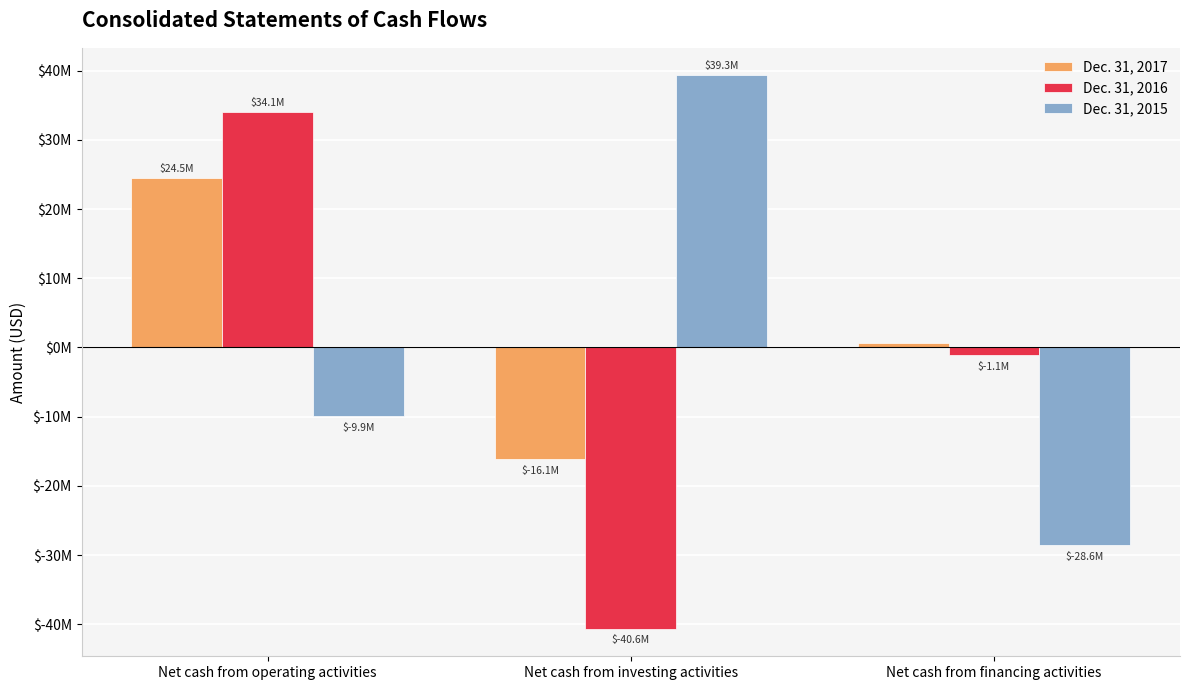

What are all the series names shown in the legend?

Dec. 31, 2017, Dec. 31, 2016, Dec. 31, 2015